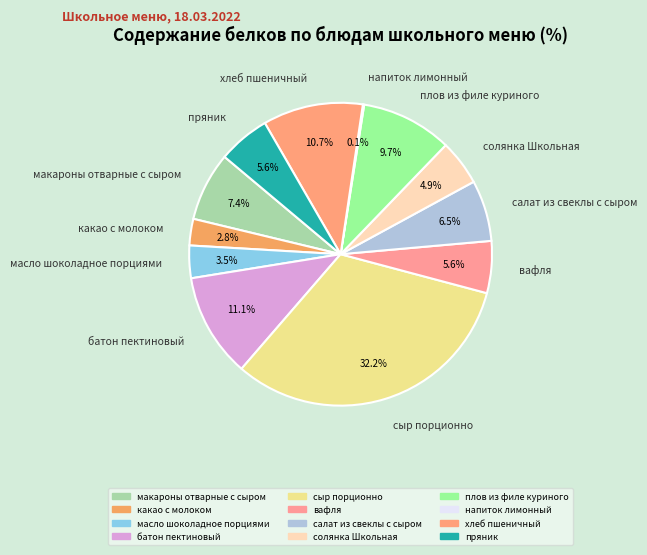

To the nearest percent, what is the average slice percentage?

8%